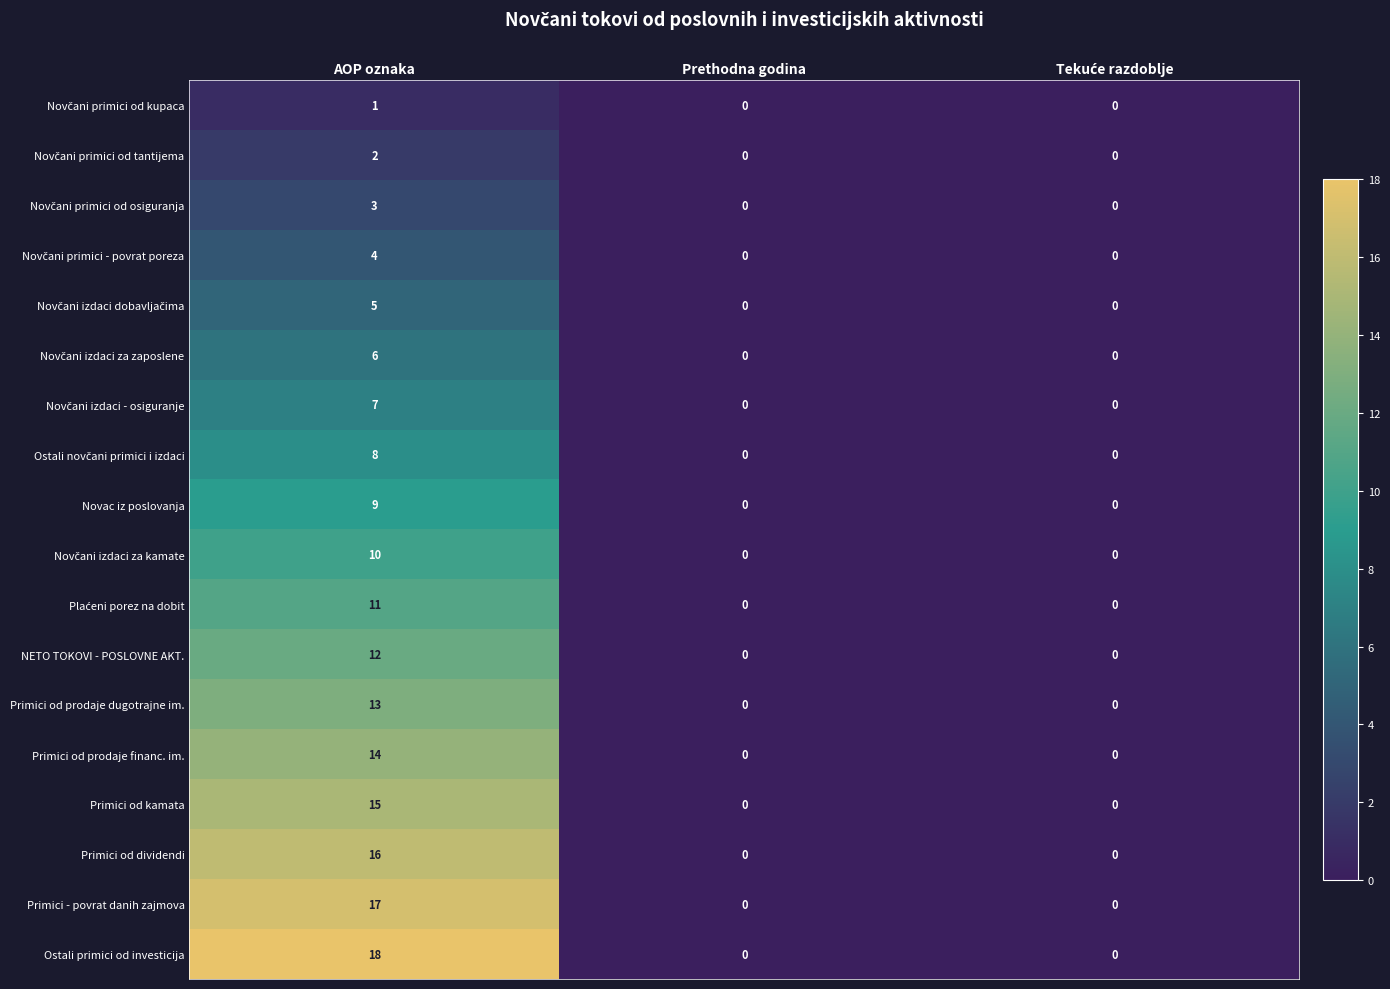

Count the Primici od prodaje financ. im. values in the range 0 to 14.

3